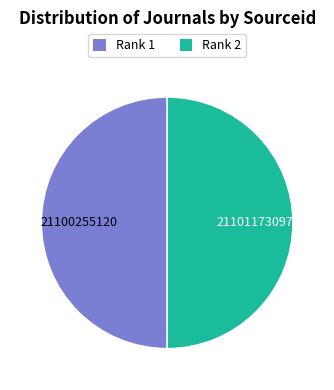

Approximately how many times larger is the value at Rank 1 compared to Rank 2?

1.0